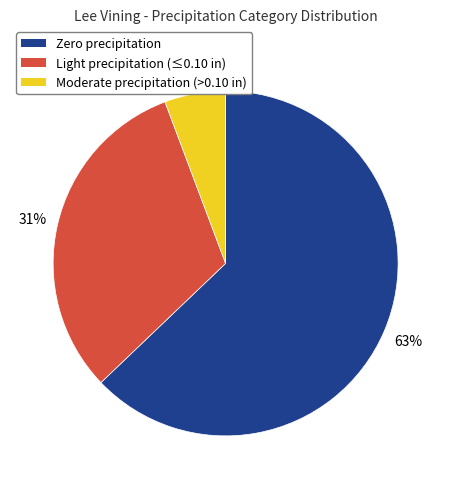

Does any single category account for the majority?

Yes